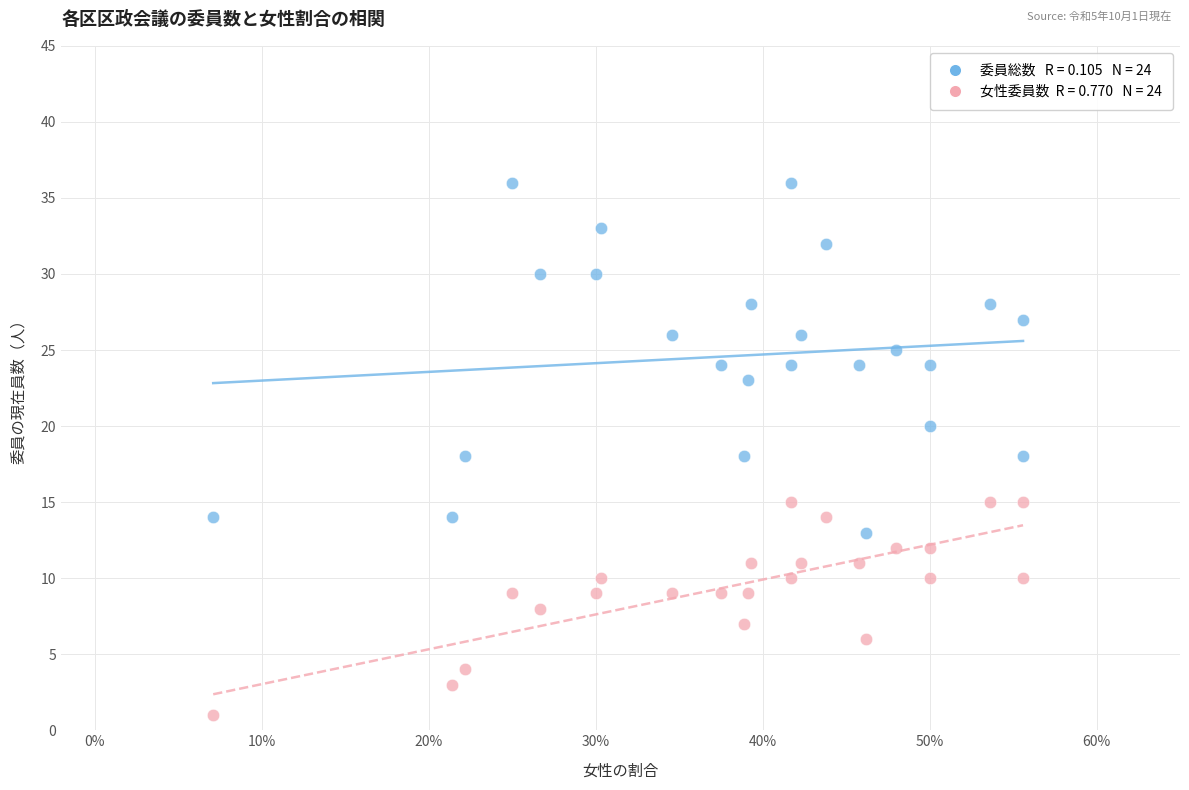

Across all data points, what is the range of Y values (max minus min)?

35